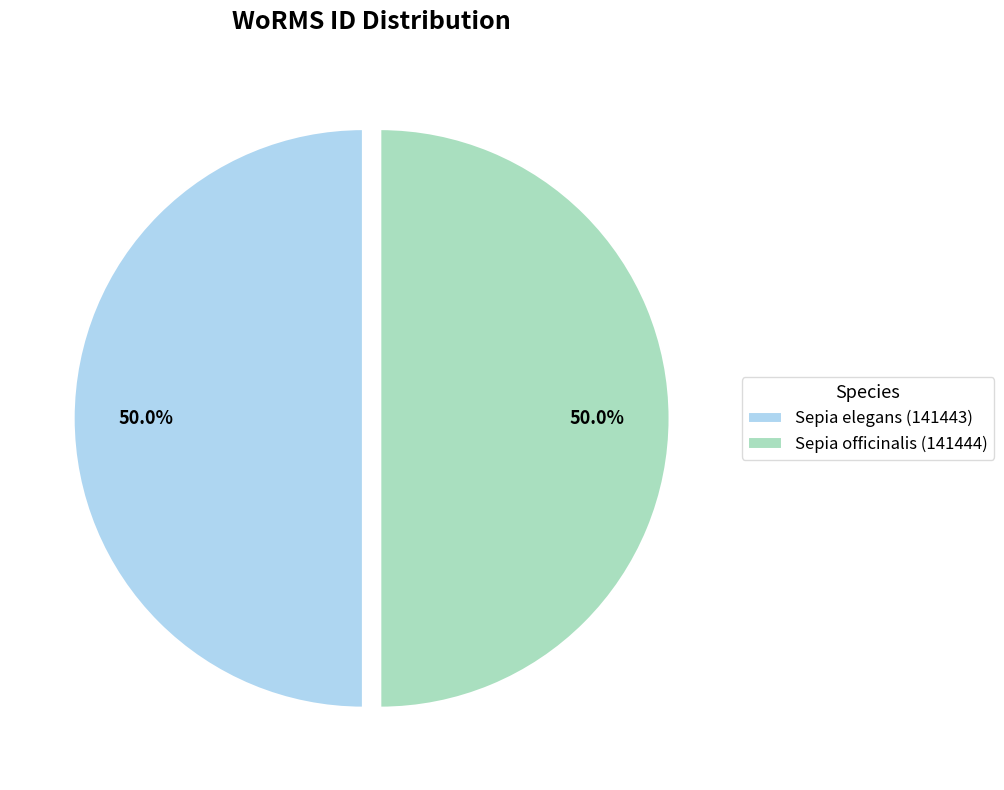

To the nearest percent, what is the combined percentage of Sepia elegans and Sepia officinalis?

100%